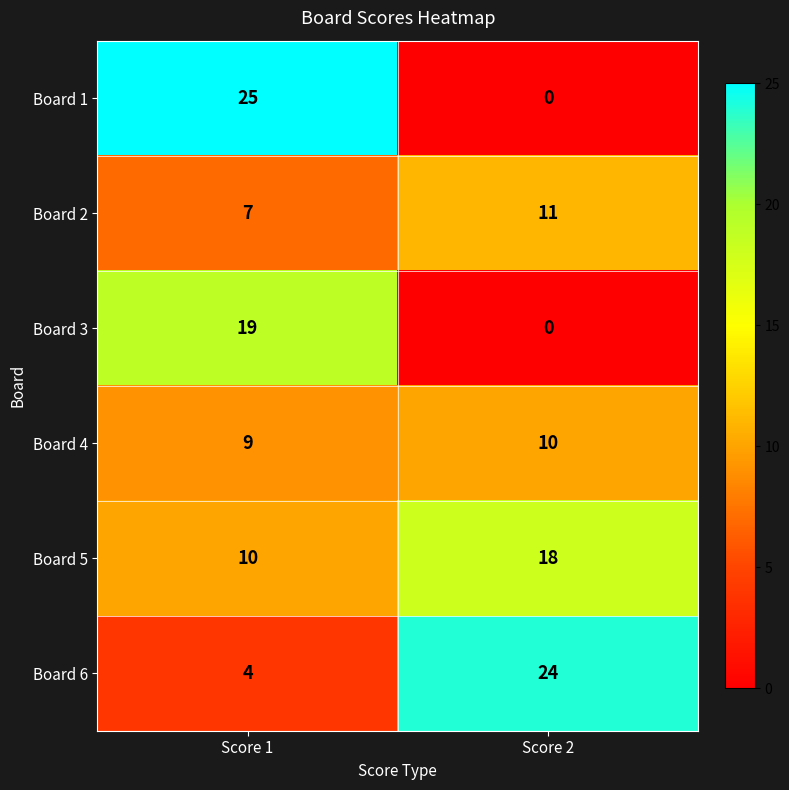

Rank the series by their maximum value, from highest to lowest.

Board 1, Board 6, Board 3, Board 5, Board 2, Board 4